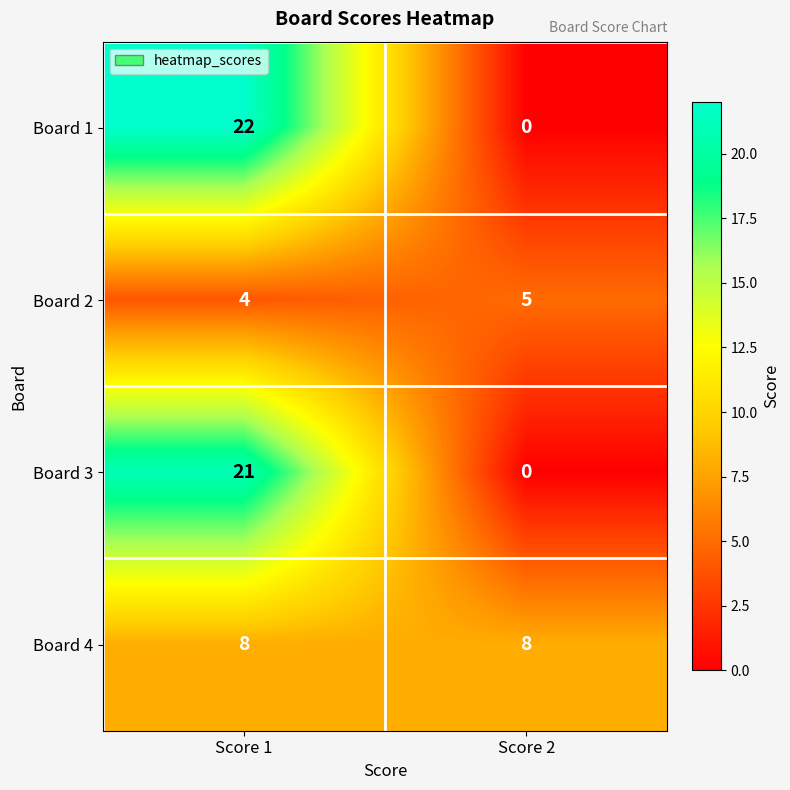

At which category is the sum across all series the highest?

Score 1